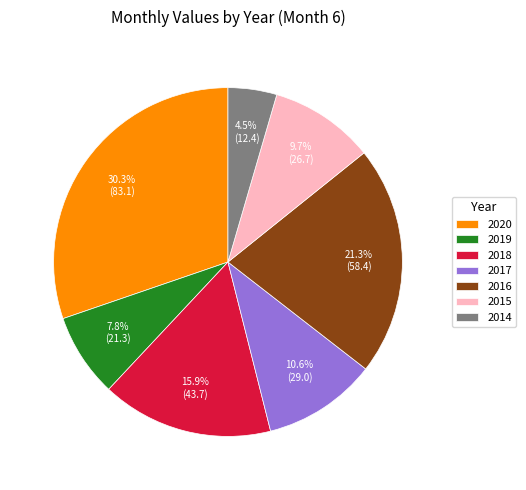

What percentage is the 2018 slice, to the nearest percent?

16%